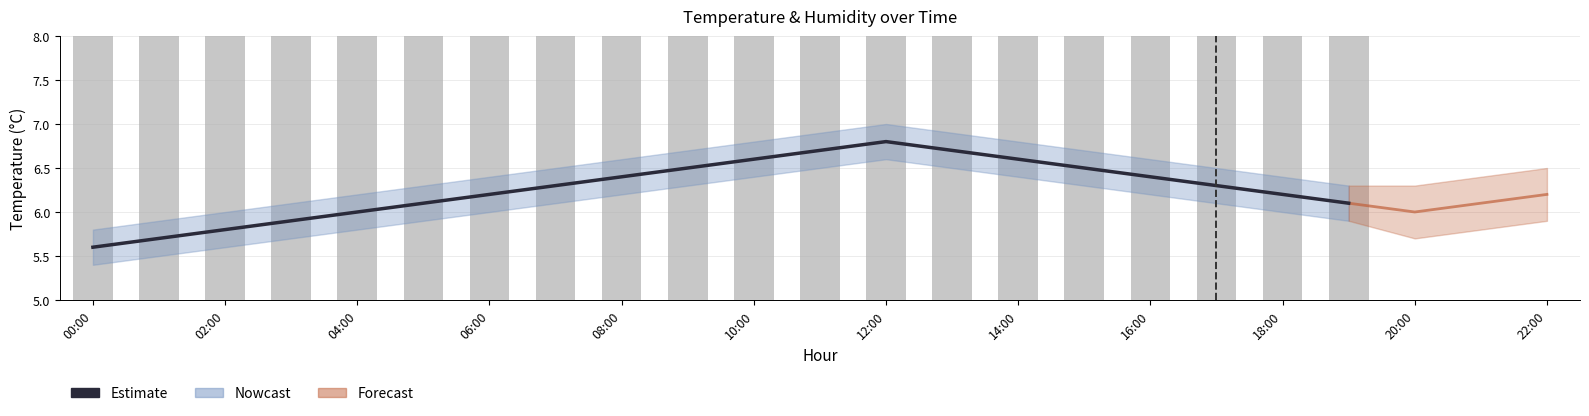

What is the label of the 10th bar from the left?

18:00